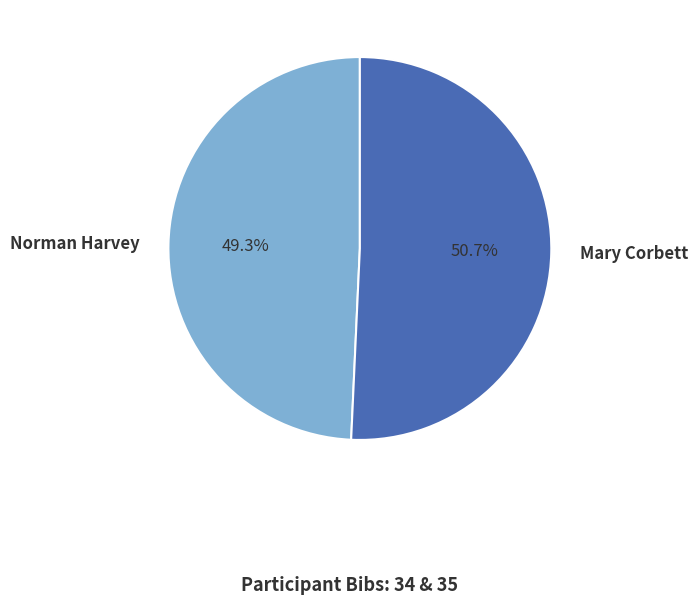

Rank the categories by value from lowest to highest.

Norman Harvey, Mary Corbett